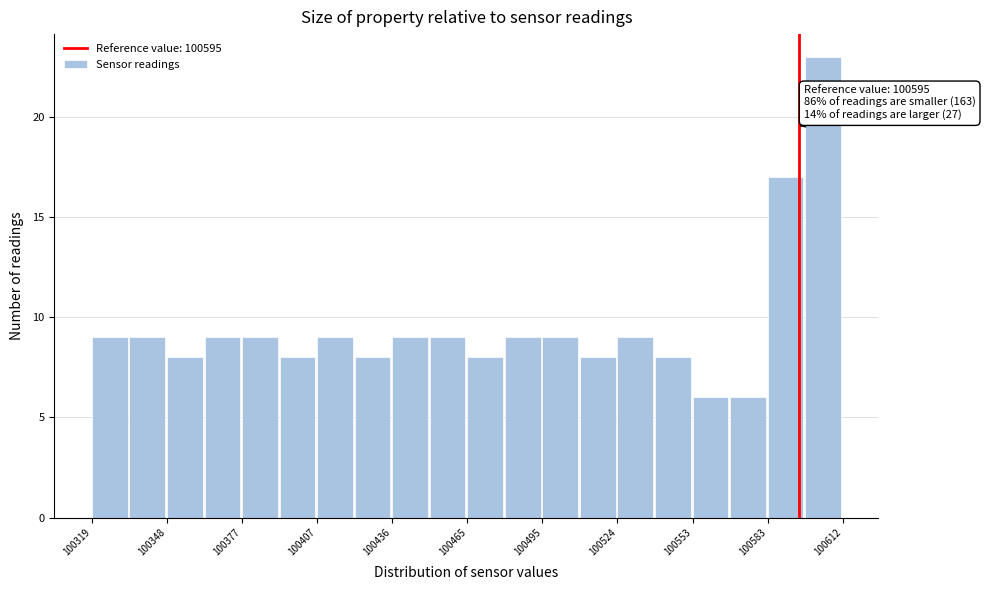

Around what value on the x-axis is the tallest bar? Give the approximate position of its centre, as read against the axis.

100605